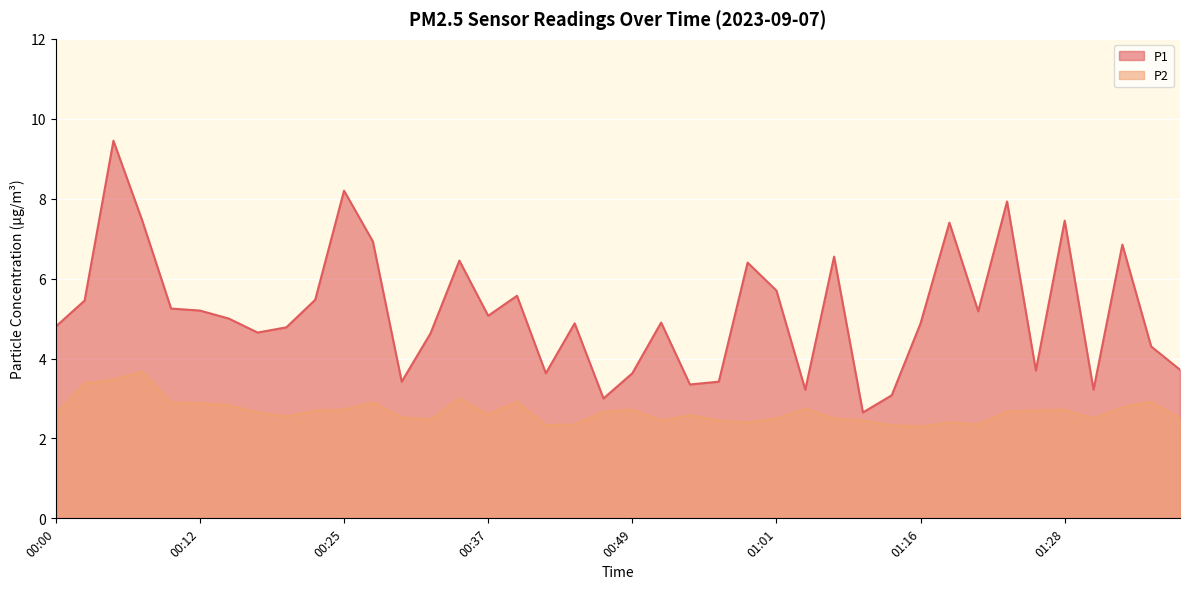

What are all the series names shown in the legend?

P1, P2